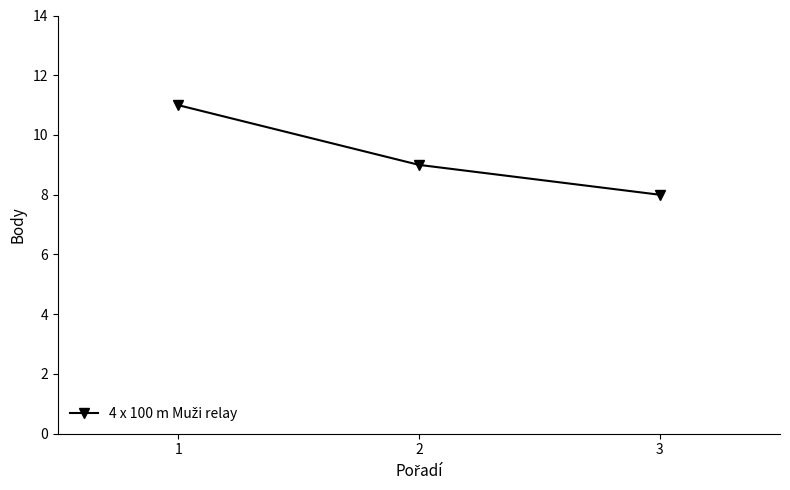

What is the difference between the maximum and minimum values?

3